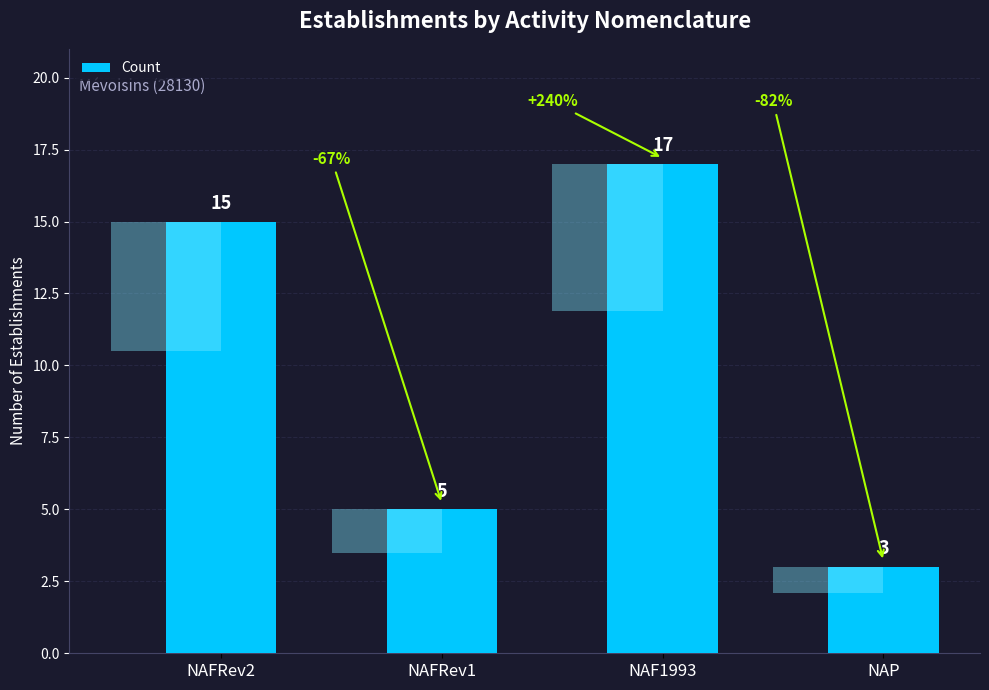

What is the maximum value shown in the chart?

17